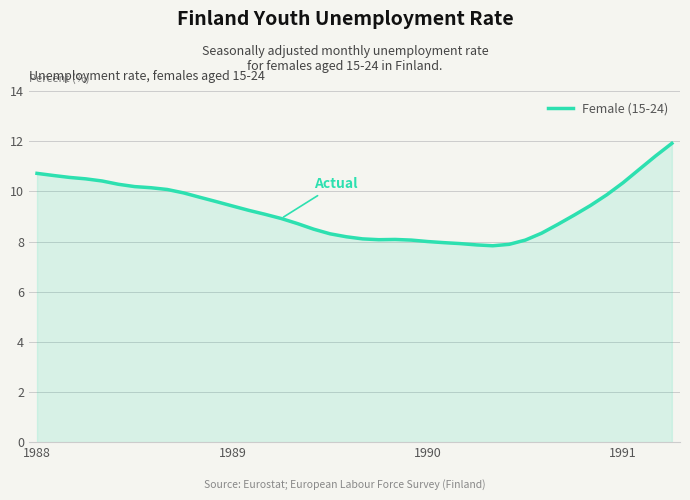

What is the smallest value displayed?

7.8